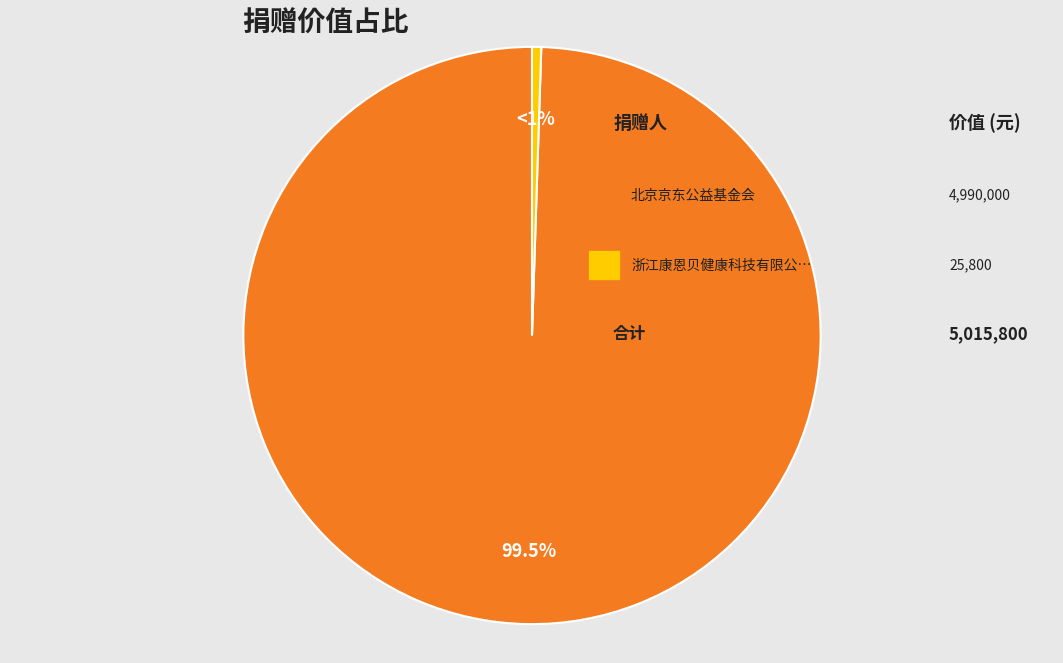

How many segments does this pie chart have?

2